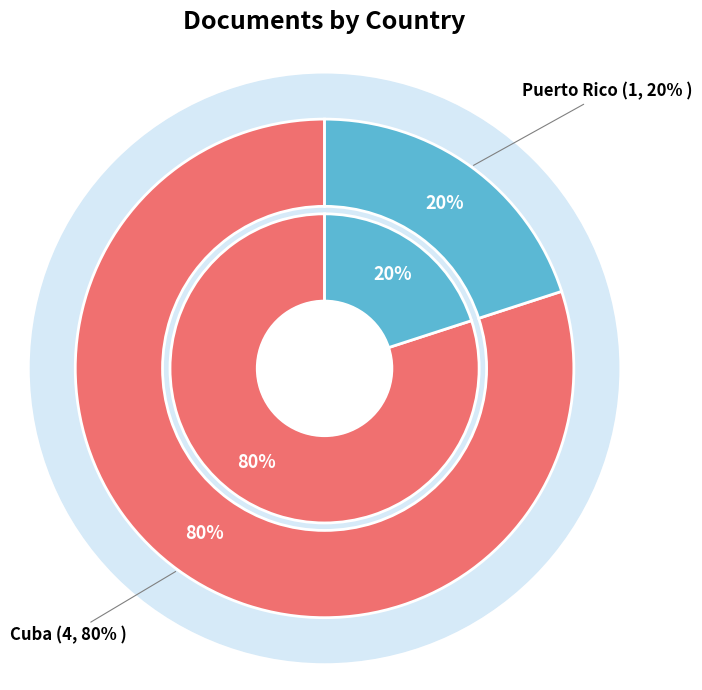

What is the smallest slice in the pie chart?

Puerto Rico